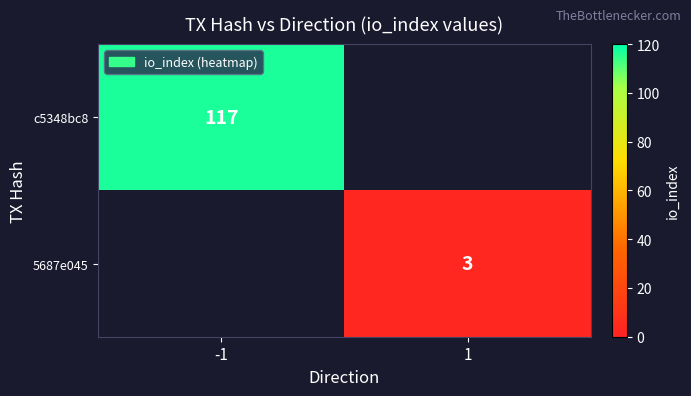

The c5348bc8 series shows 183 at -1. True or false?

False